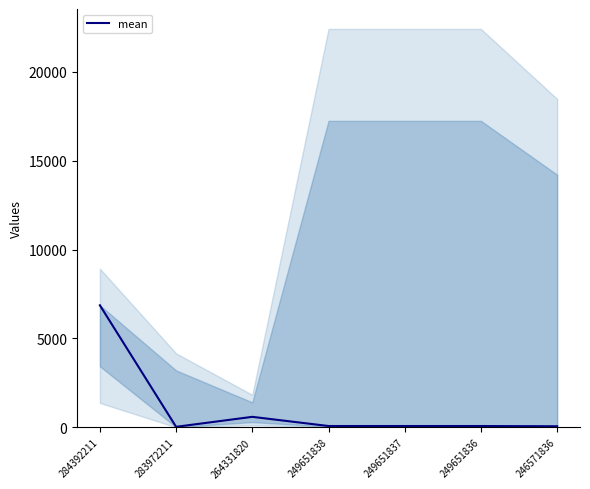

What is the value of the 4th point from the left?

76.6